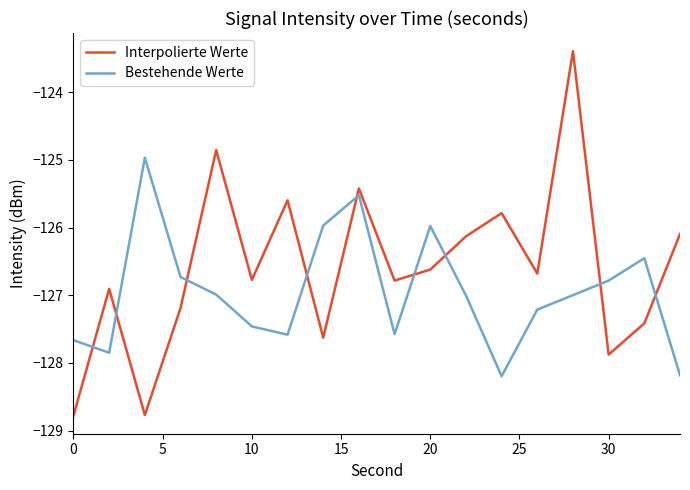

What is the greatest value displayed?

-123.4